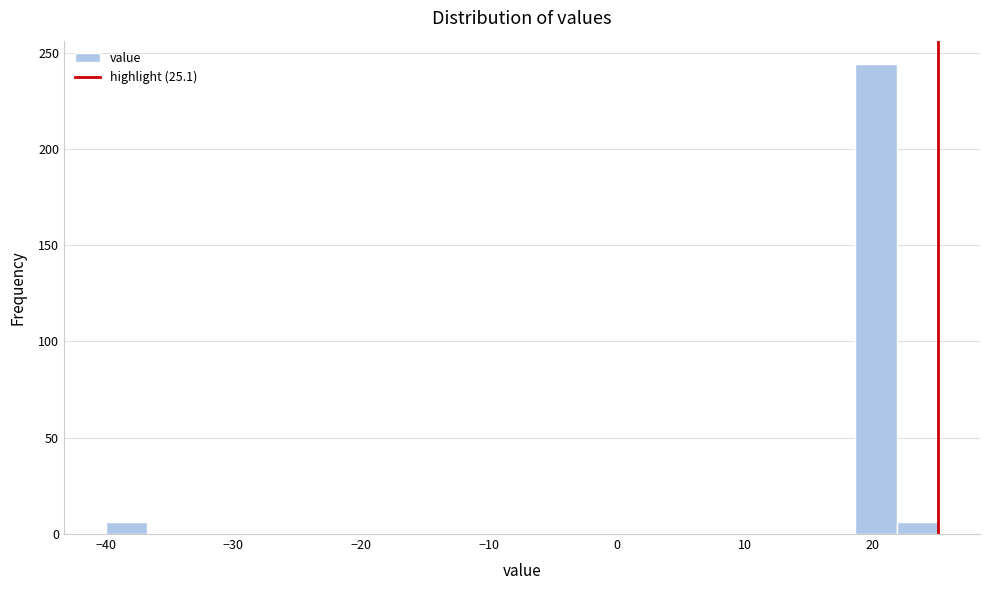

Read against the x-axis, roughly where is the centre of the tallest bar?

20